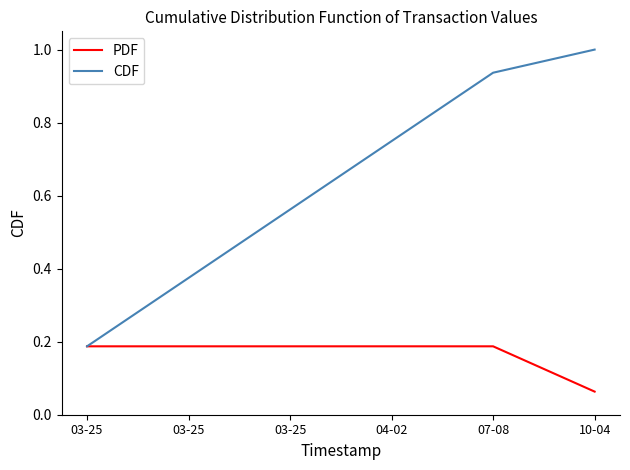

What are all the series names shown in the legend?

PDF, CDF